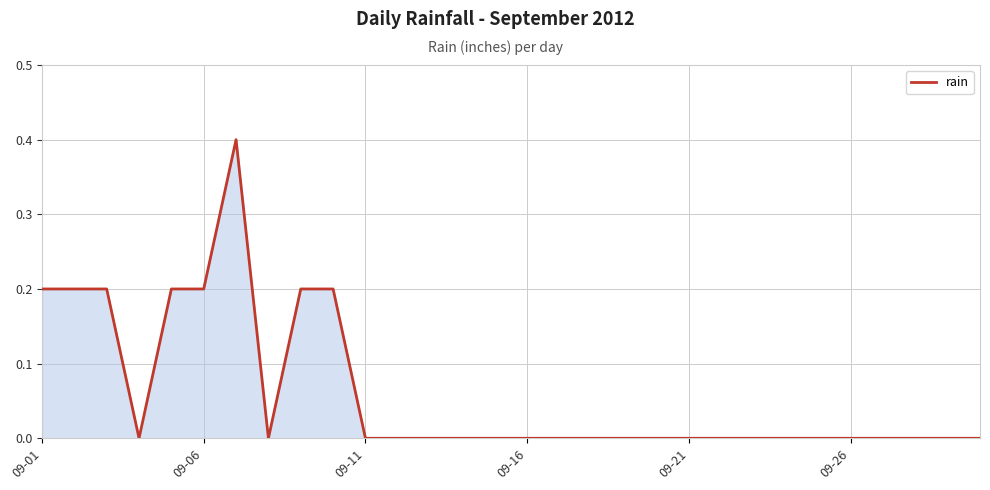

How many values are between 0 and 1?

30